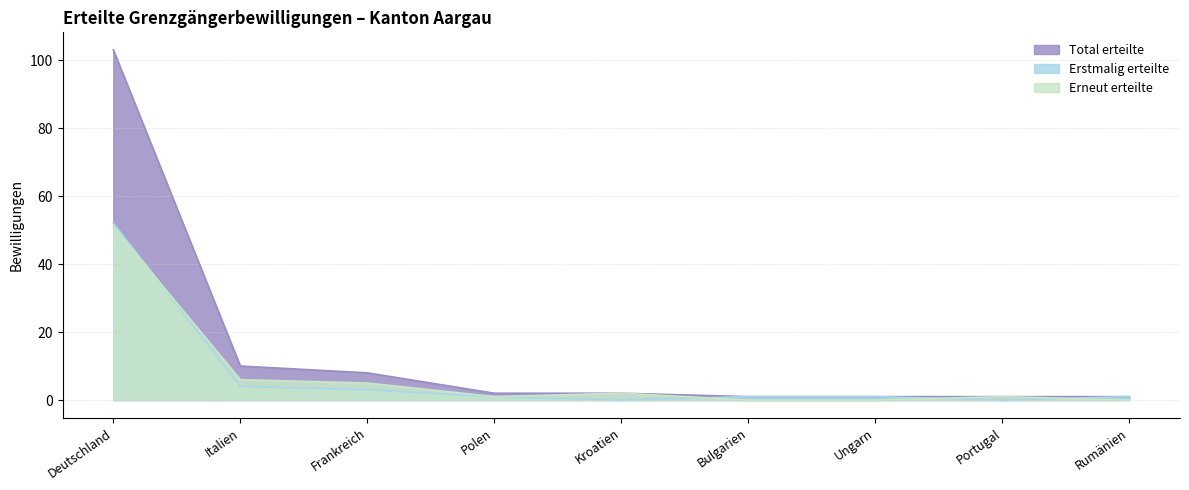

Which series changed the most between Frankreich and Polen?

Total erteilte